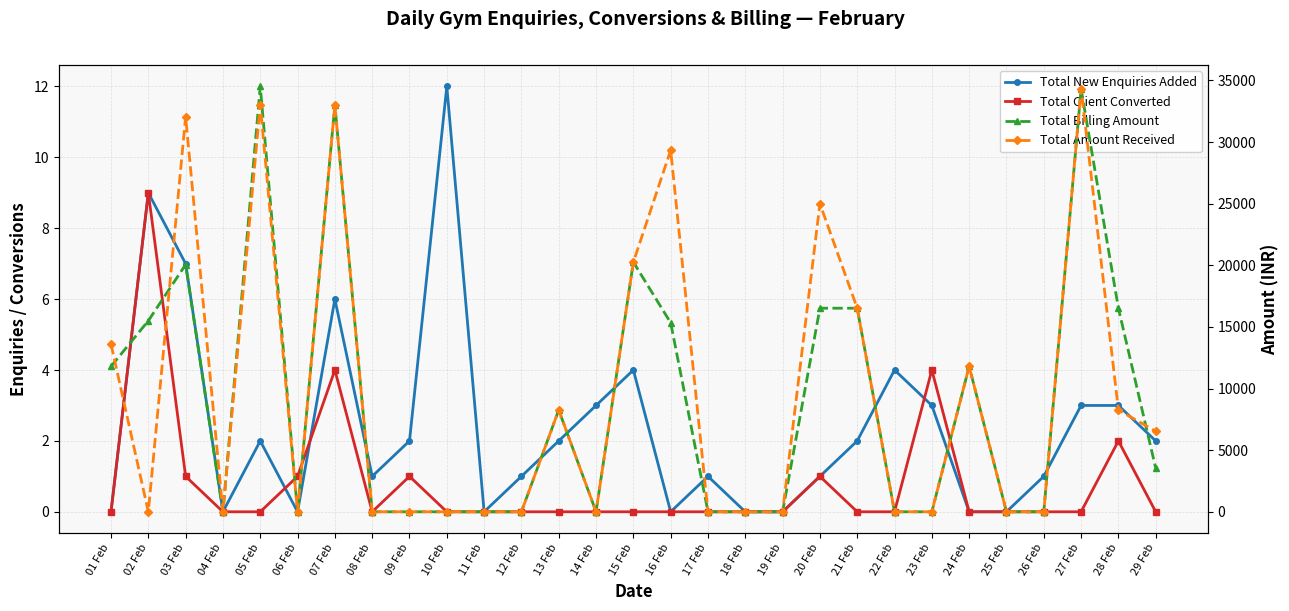

What is the label of the 2nd point from the left?

02 Feb